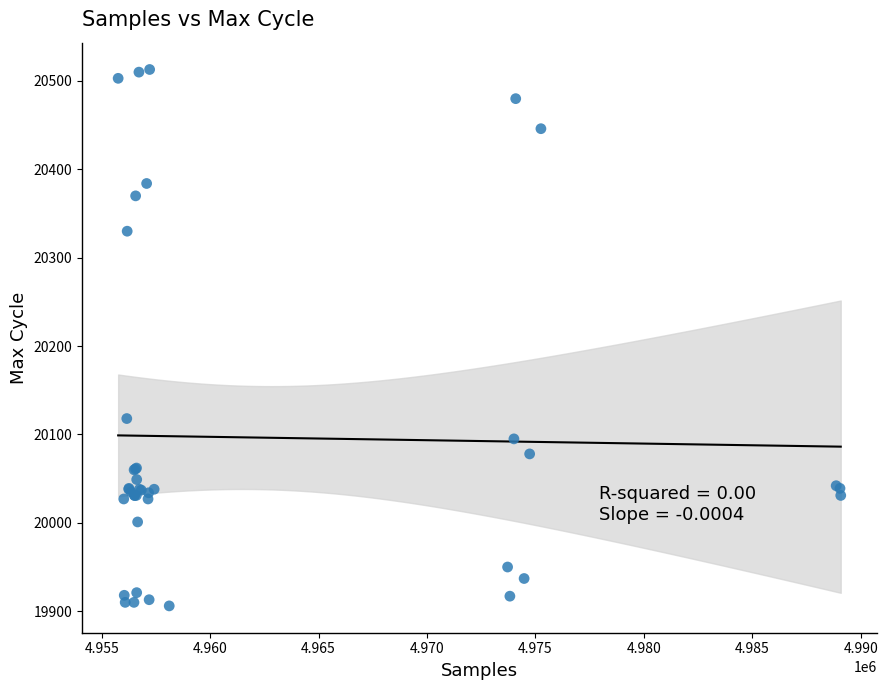

What Y value in the scatter plot is closest to 20209?

20118